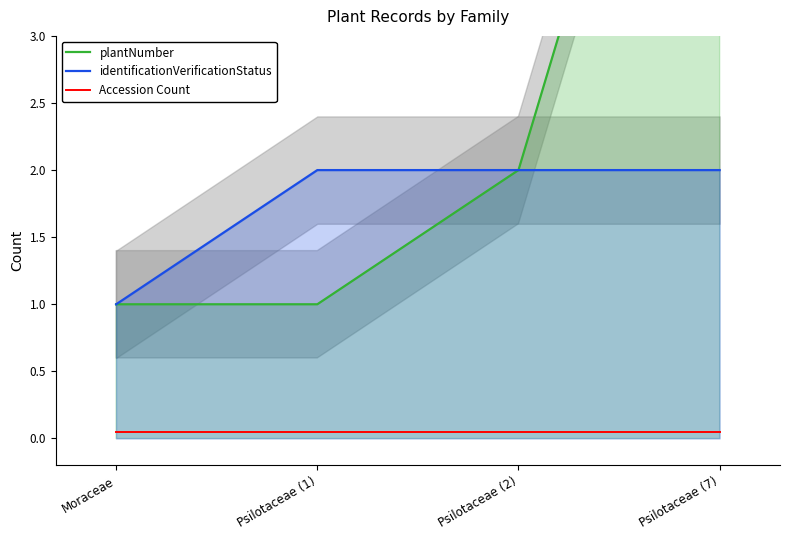

Reading left to right, list all the values displayed in this chart.

plantNumber: 1.0	1.0	2.0	7.0
identificationVerificationStatus: 1.0	2.0	2.0	2.0
Accession Count: 0.1	0.1	0.1	0.1